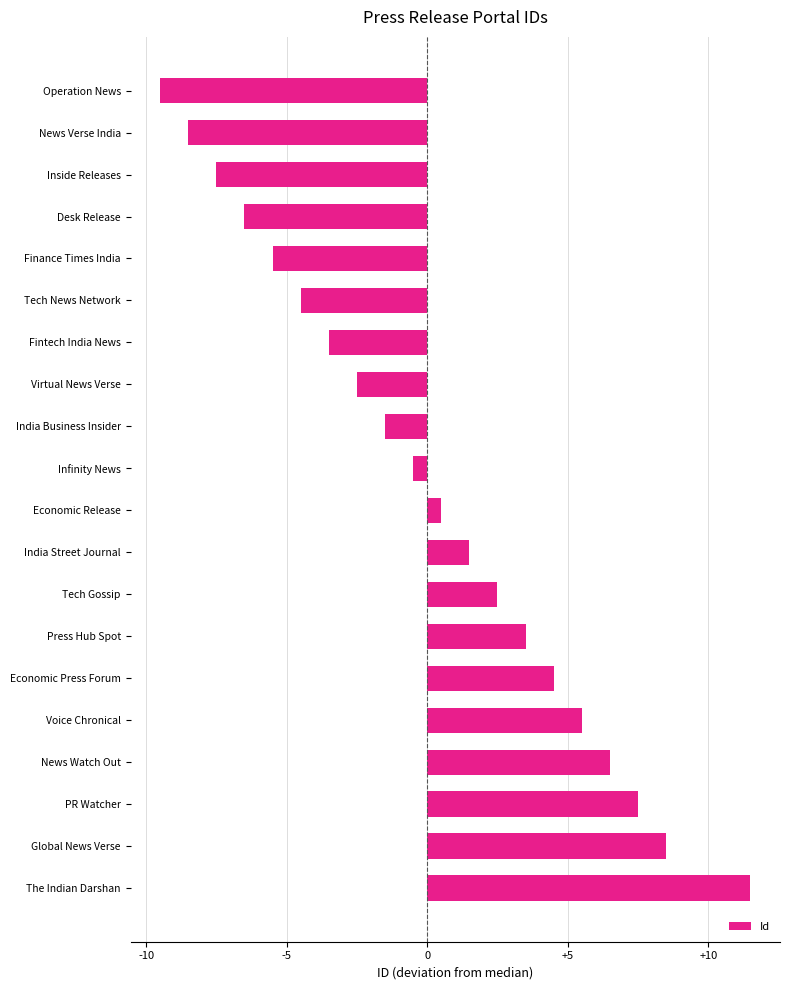

How many negative values are there?

10